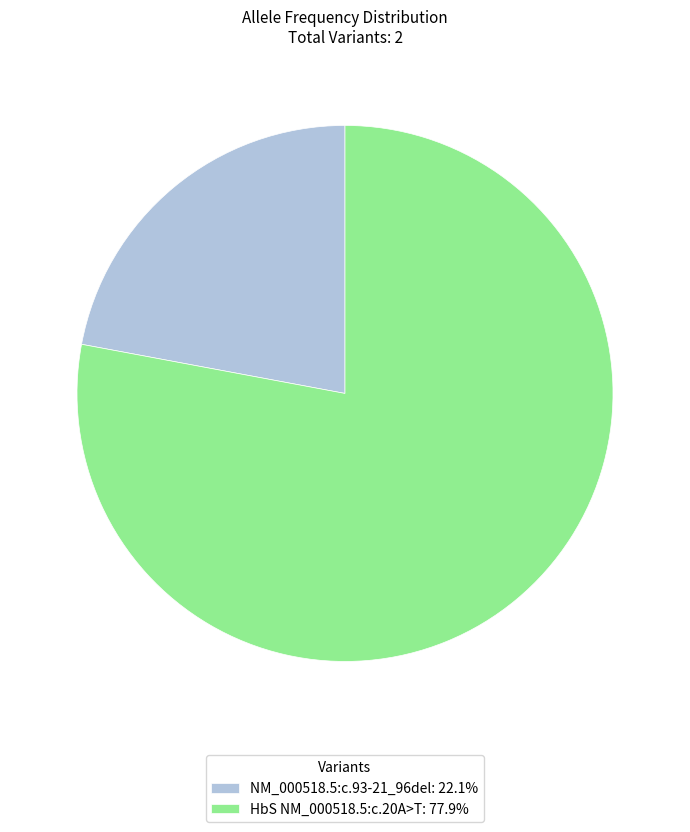

Is the sum of HbS NM_000518.5:c.20A>T: 77.9% and NM_000518.5:c.93-21_96del: 22.1% greater than half?

Yes